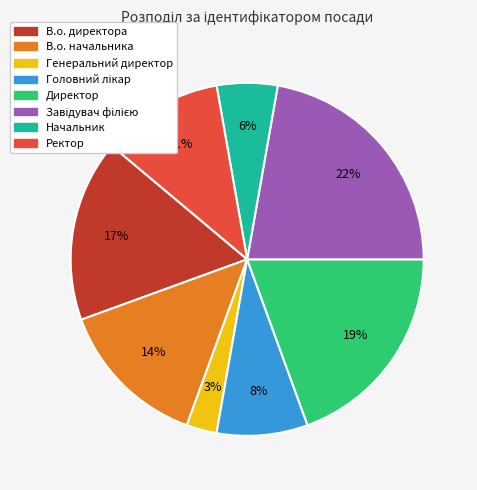

To the nearest percent, what is the difference between the largest and smallest slice percentages?

19%